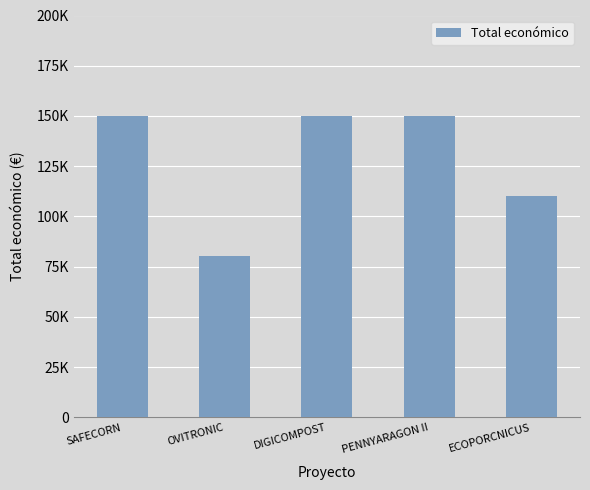

What is the ratio of the value at PENNYARAGON II to the value at SAFECORN?

1.0